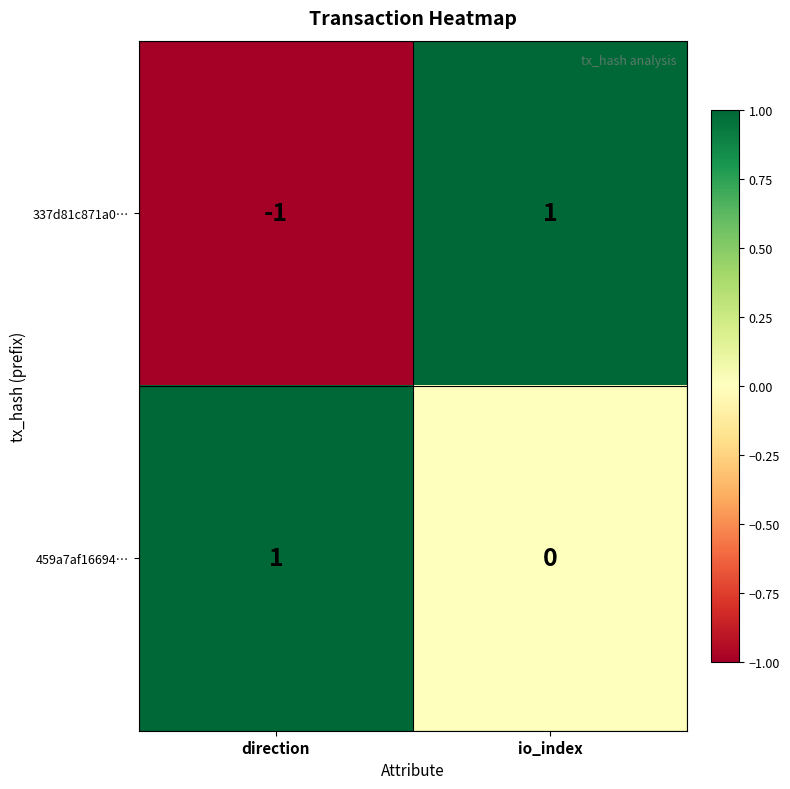

Reading right to left, transcribe all the data shown in this chart.

337d81c871a0…: io_index=1	direction=-1
459a7af16694…: io_index=0	direction=1